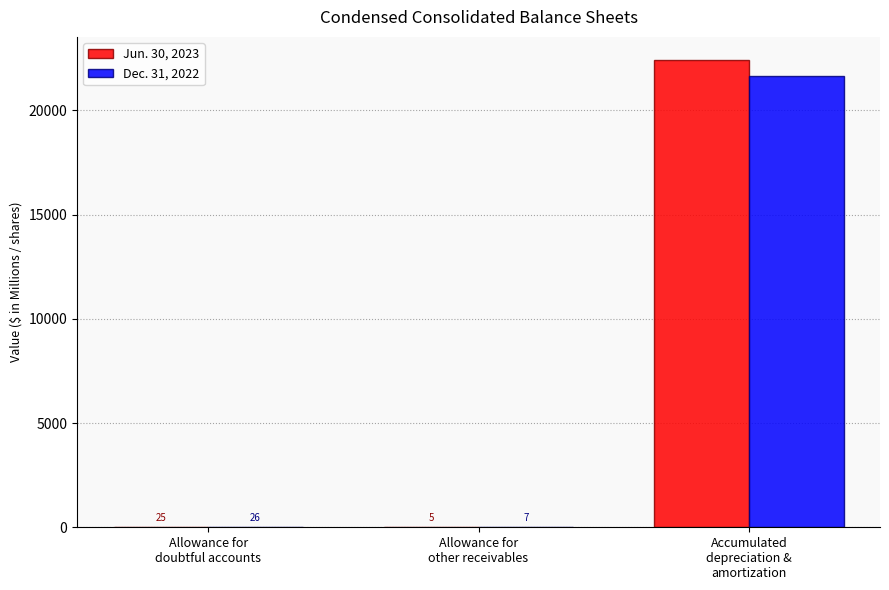

What is the spread (max minus min) of values at Accumulated
depreciation &
amortization?

773